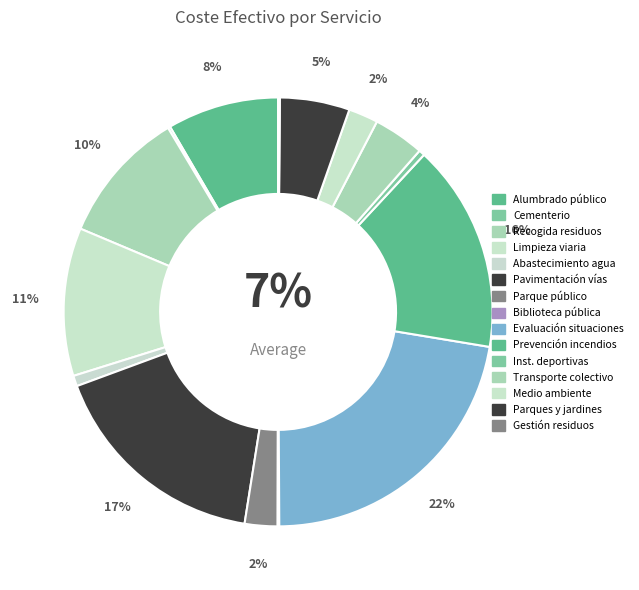

To the nearest percent, what portion does Recogida de residuos represent?

10%